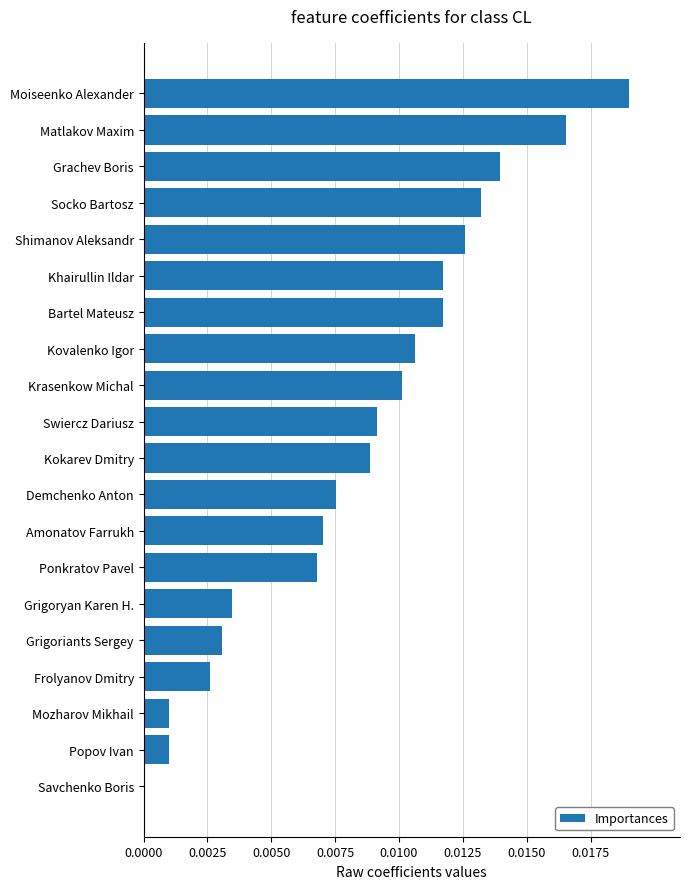

How many distinct data groups are displayed?

1